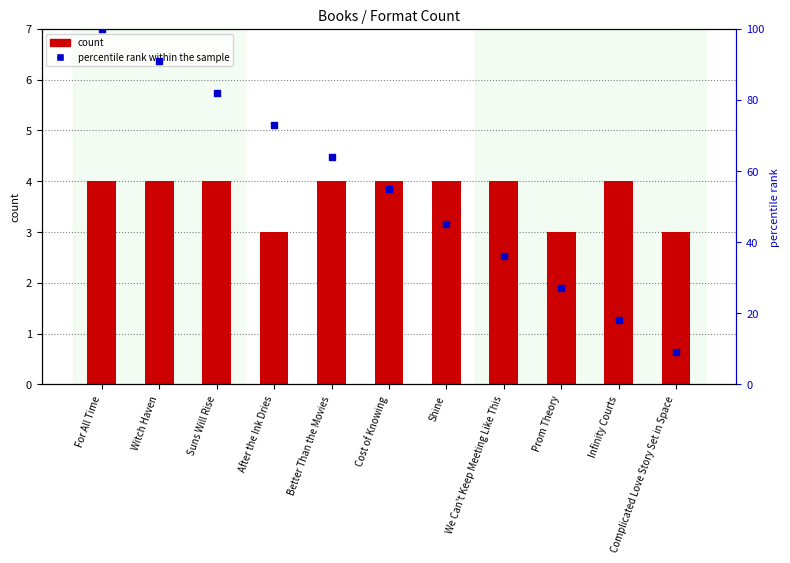

At which category is the sum across all series the highest?

For All Time